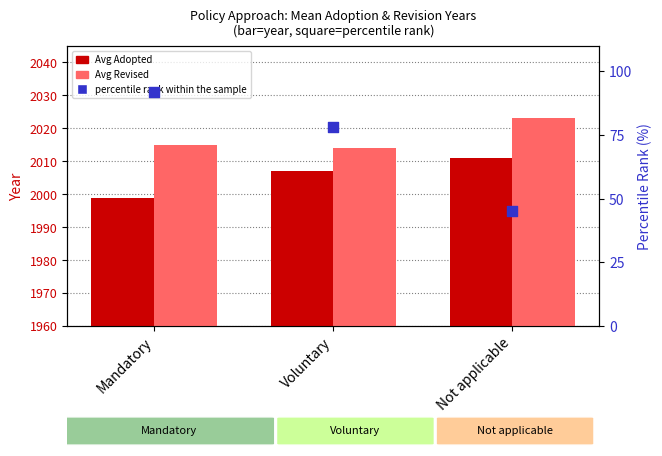

What is the total value across all series at Not applicable?

4079